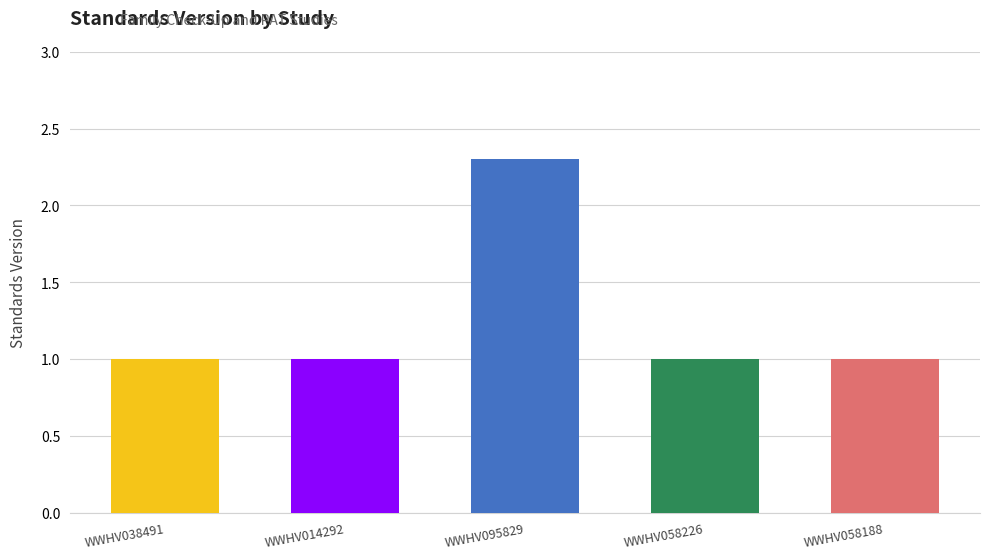

Reading right to left, what are all the values shown in this chart?

WWHV058188=1.0	WWHV058226=1.0	WWHV095829=2.3	WWHV014292=1.0	WWHV038491=1.0